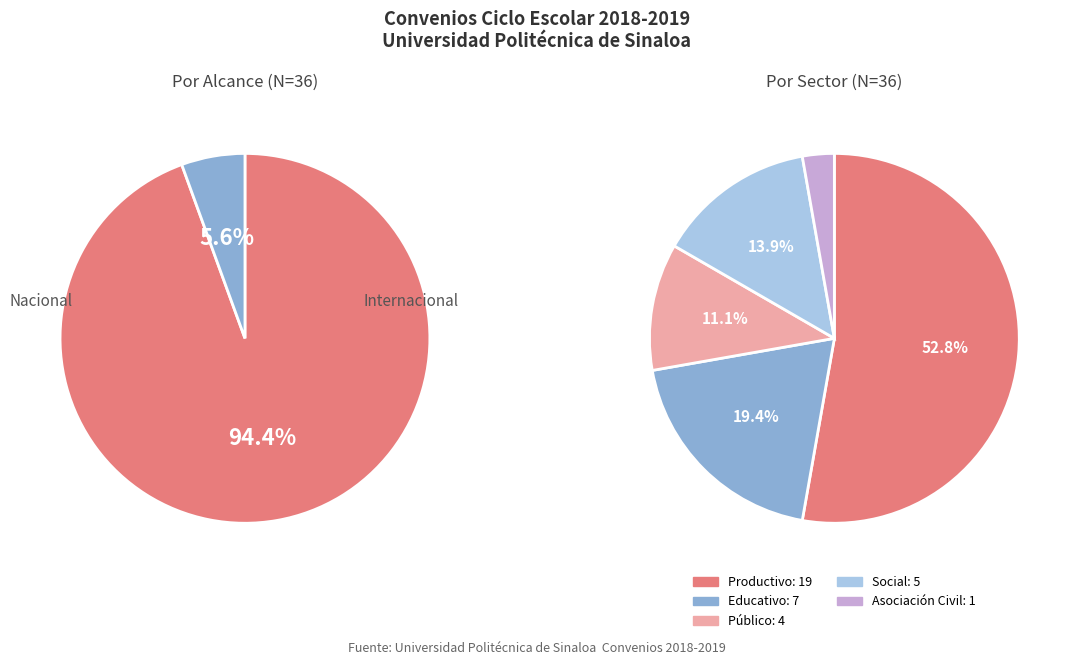

What is the majority slice?

Nacional